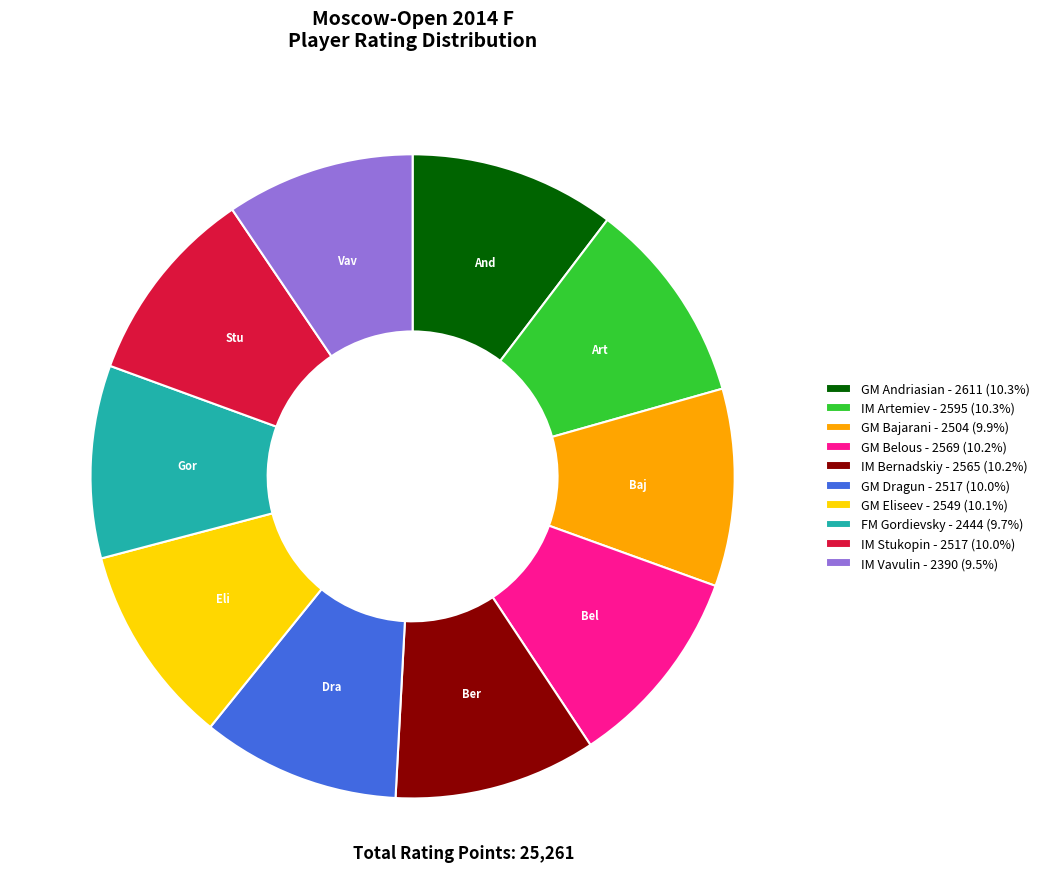

Approximately how many times larger is the value at IM Stukopin - 2517 (10.0%) compared to GM Eliseev - 2549 (10.1%)?

1.0